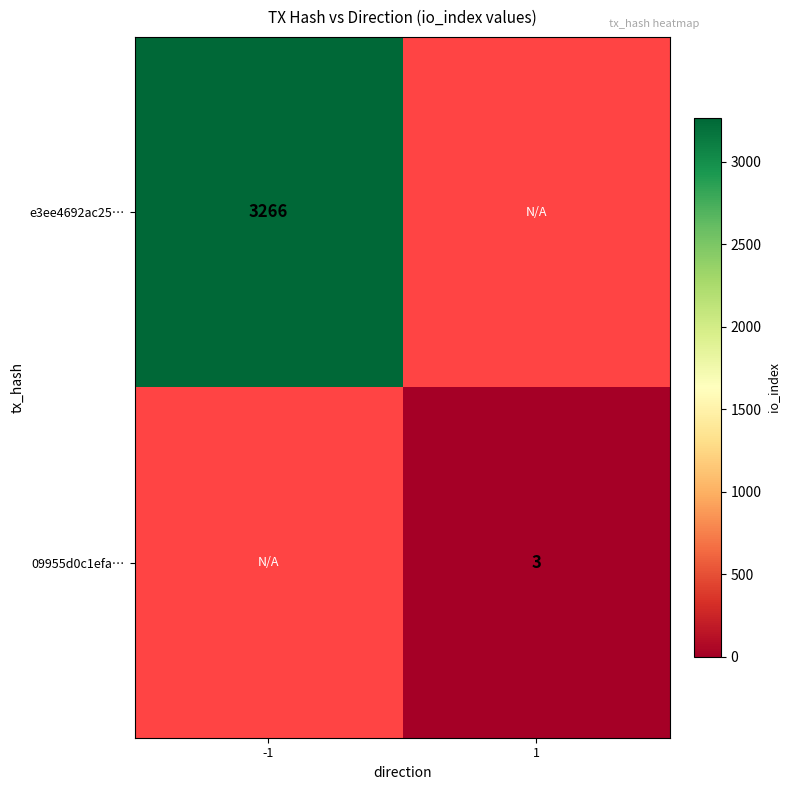

Is it true that e3ee4692ac25… equals 3266 at -1?

True